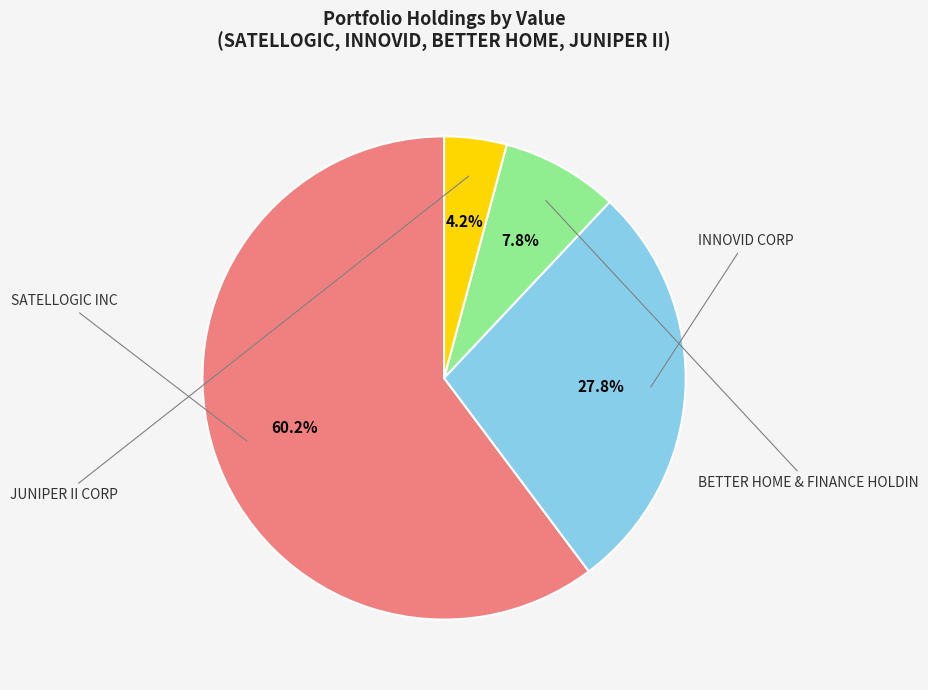

Does any single category account for the majority?

Yes